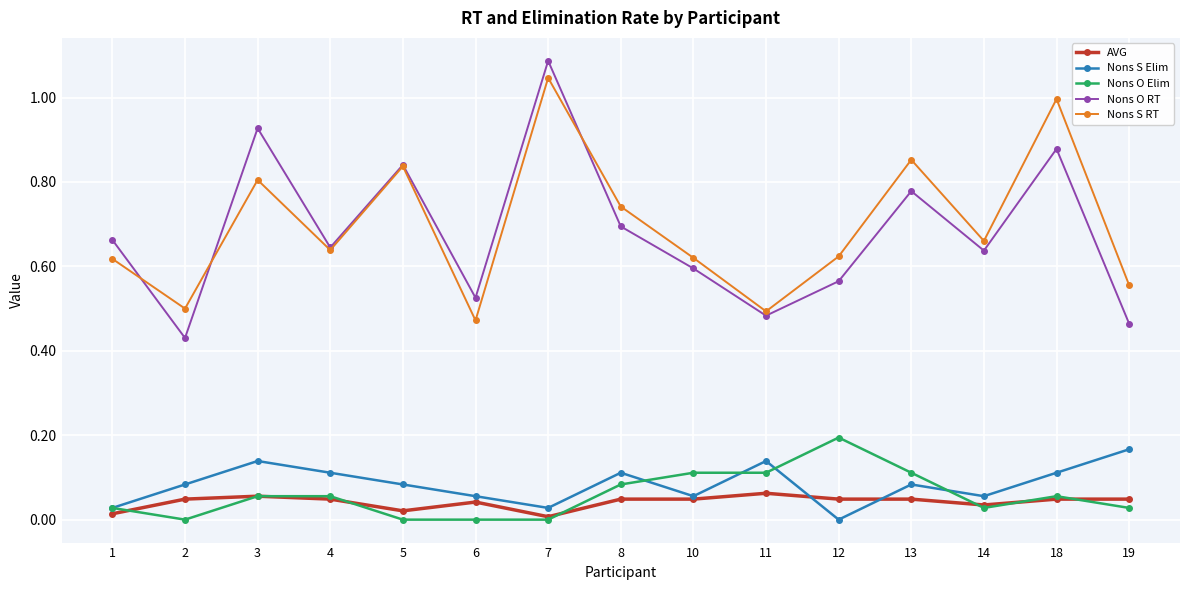

True or false: Nons O RT and AVG cross at least once.

False